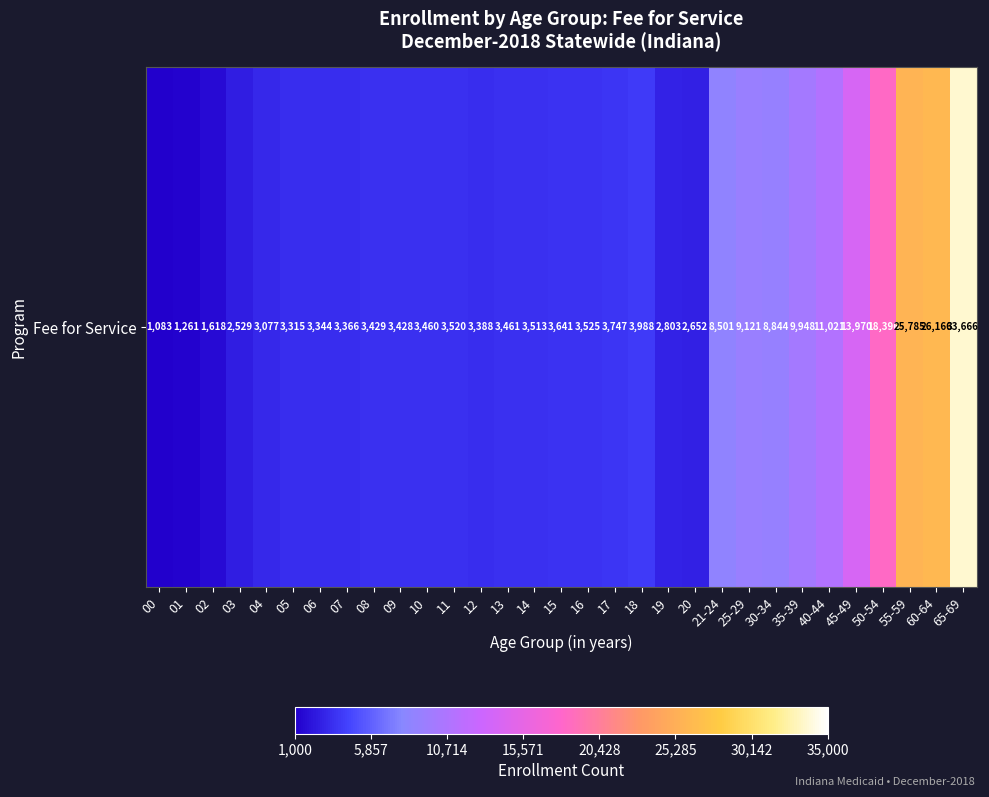

Reading left to right, what are all the values shown in this chart?

00=1083	01=1261	02=1618	03=2529	04=3077	05=3315	06=3344	07=3366	08=3429	09=3428	10=3460	11=3520	12=3388	13=3461	14=3513	15=3641	16=3525	17=3747	18=3988	19=2803	20=2652	21-24=8501	25-29=9121	30-34=8844	35-39=9948	40-44=11021	45-49=13970	50-54=18396	55-59=25785	60-64=26166	65-69=33666